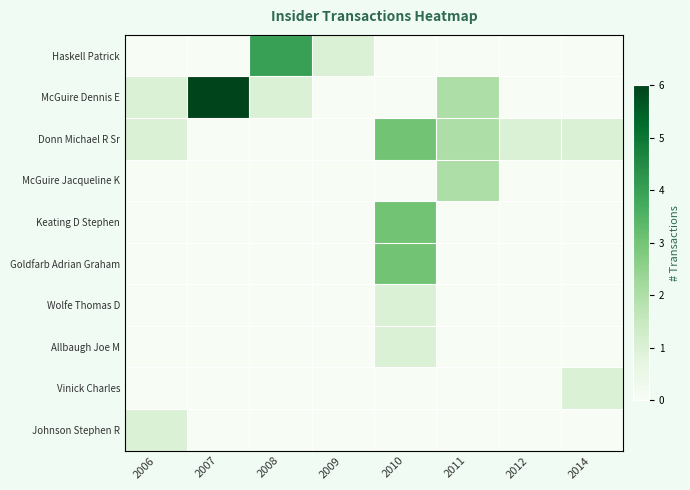

How many categories are shown in the chart?

8